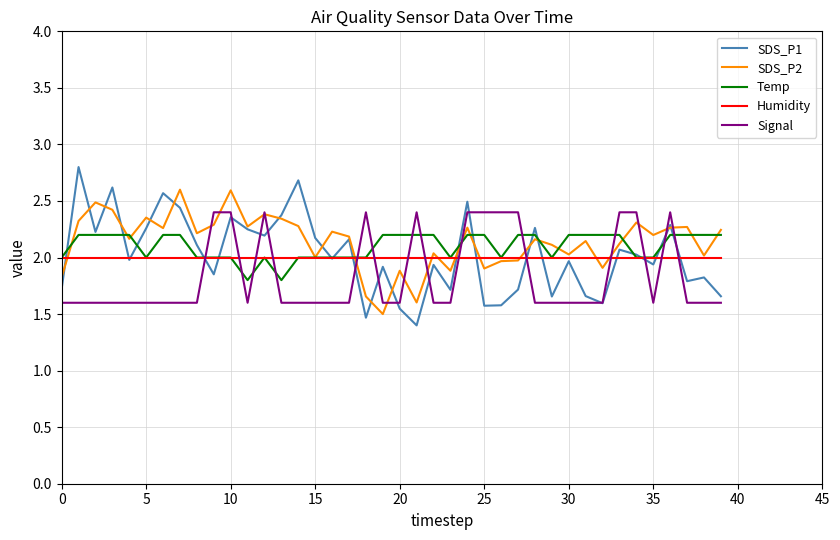

Rank the series by their maximum value, from highest to lowest.

SDS_P1, SDS_P2, Signal, Temp, Humidity